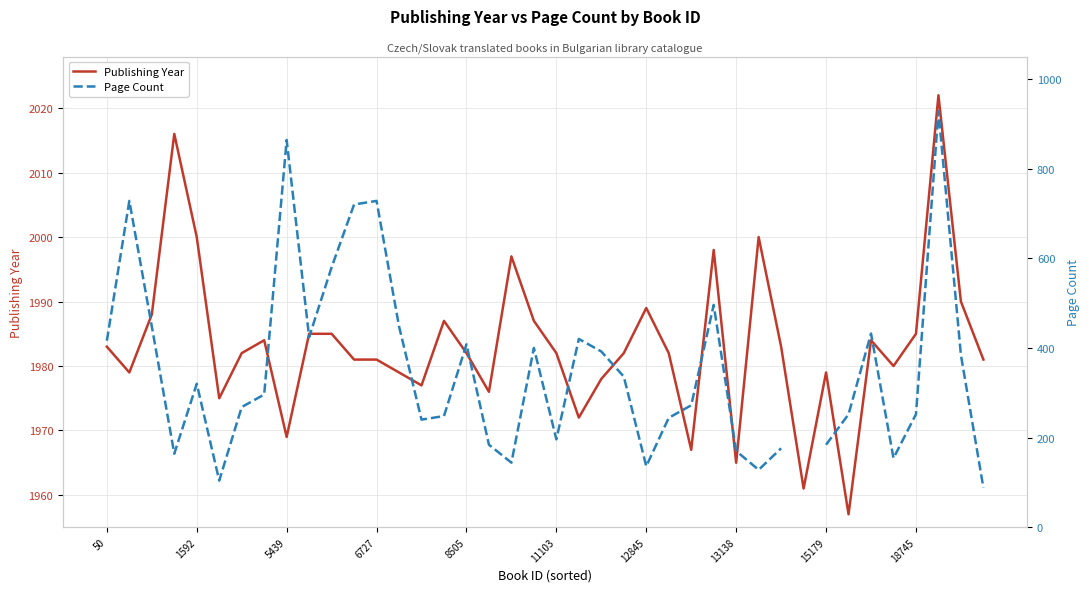

Does the chart have visible grid lines?

Yes